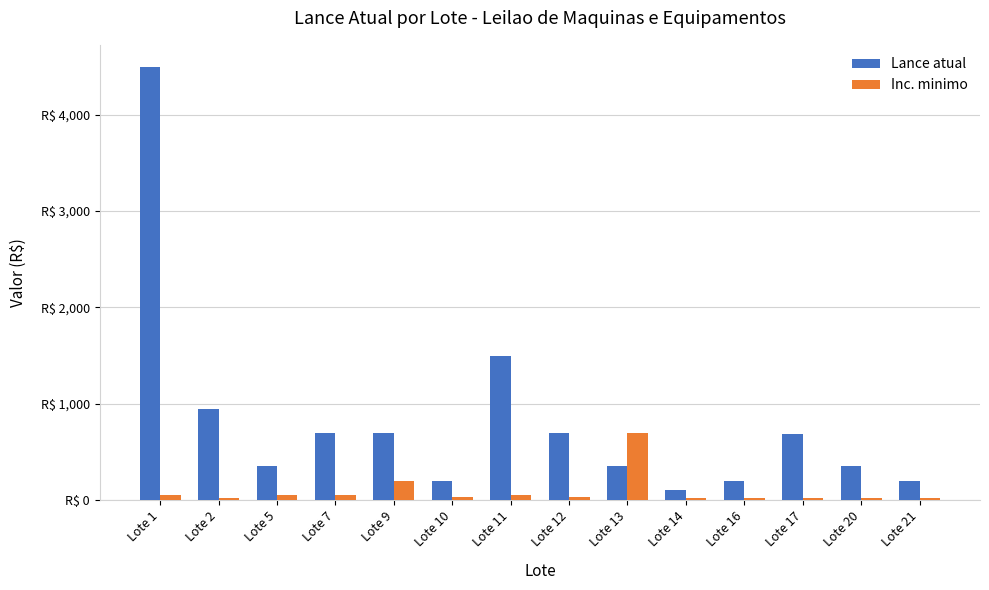

What are all the series names shown in the legend?

Lance atual, Inc. minimo